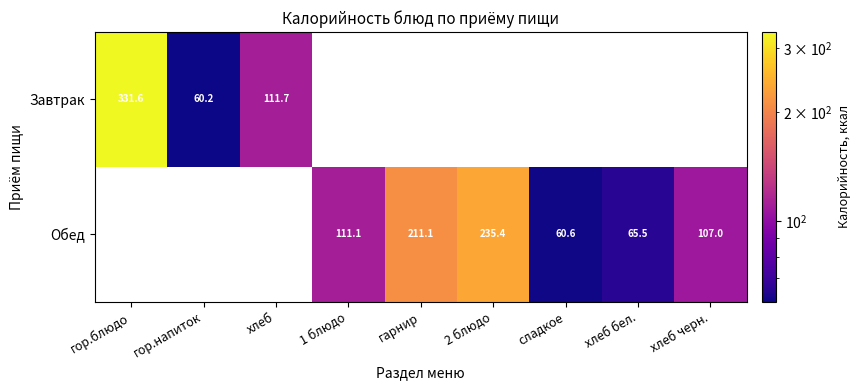

What is the minimum value shown in the chart?

60.2